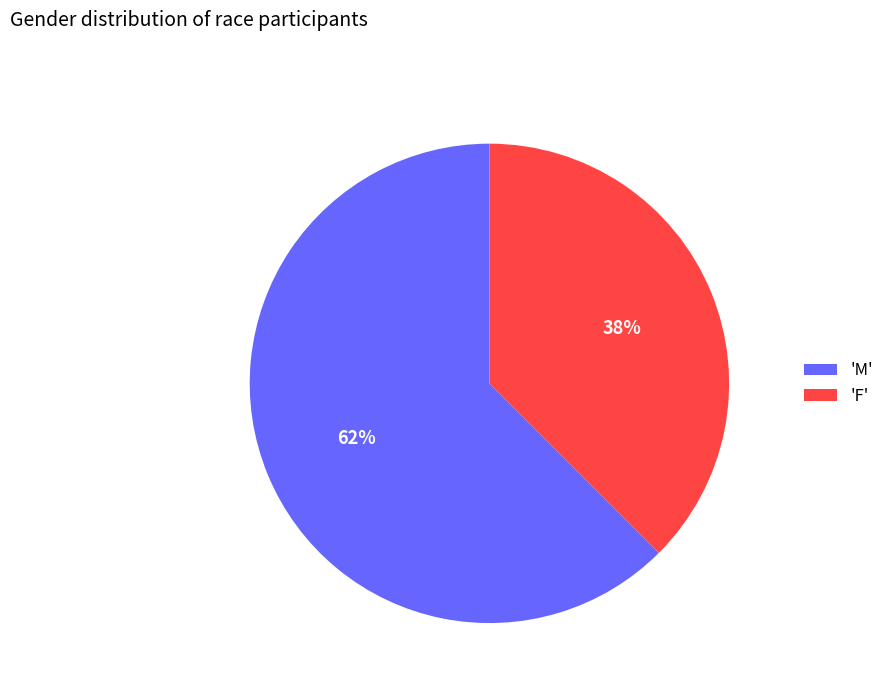

Between 'F' and 'M', which is larger?

'M'